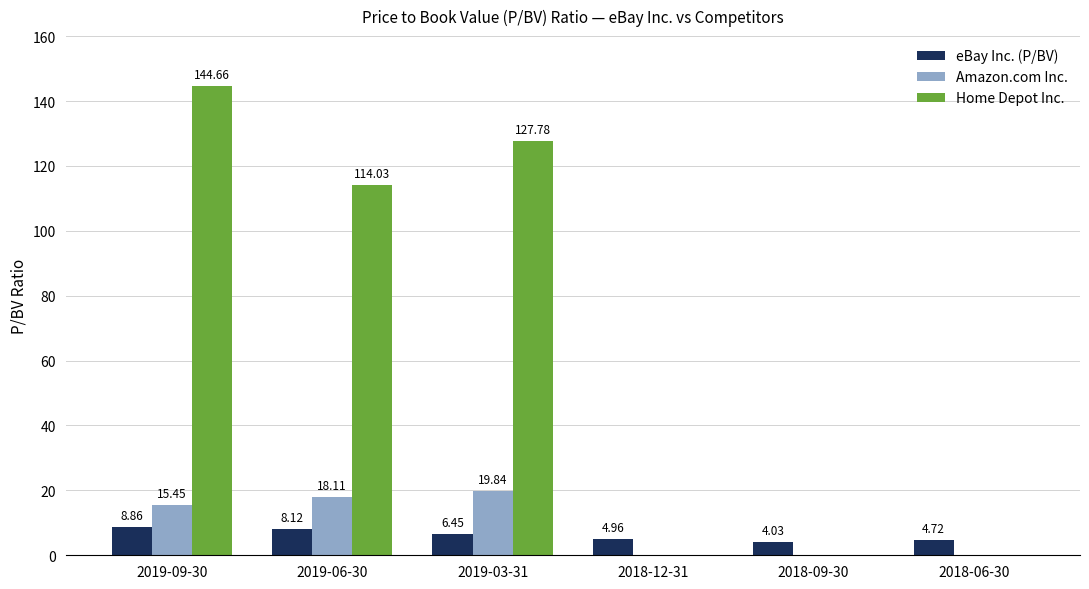

Which series has the largest total across all categories?

Home Depot Inc.